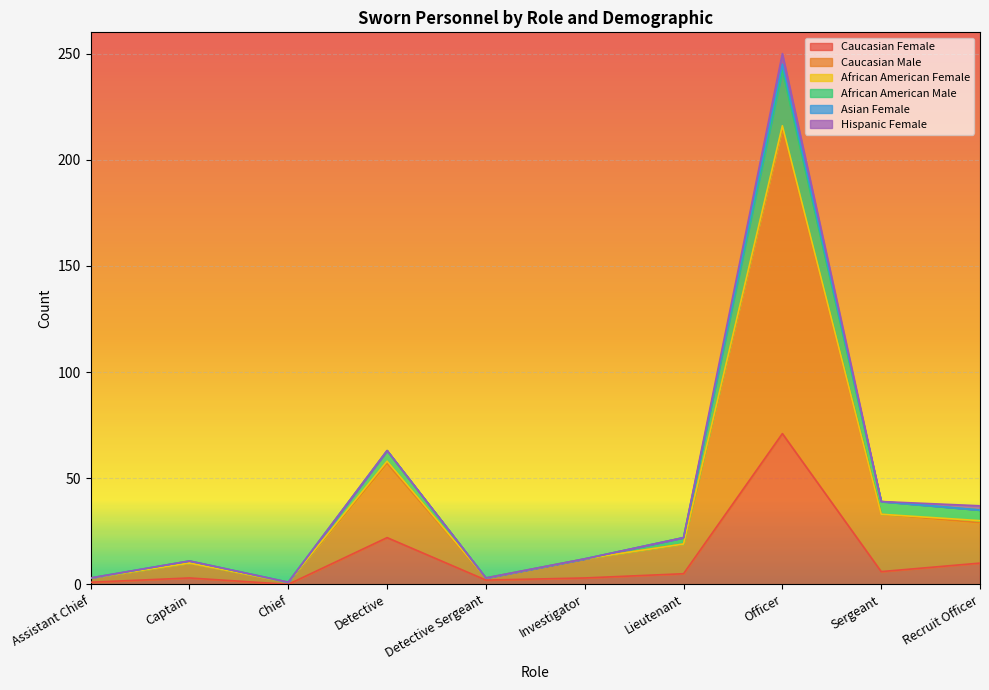

What is the highest value of the Caucasian Female series?

71